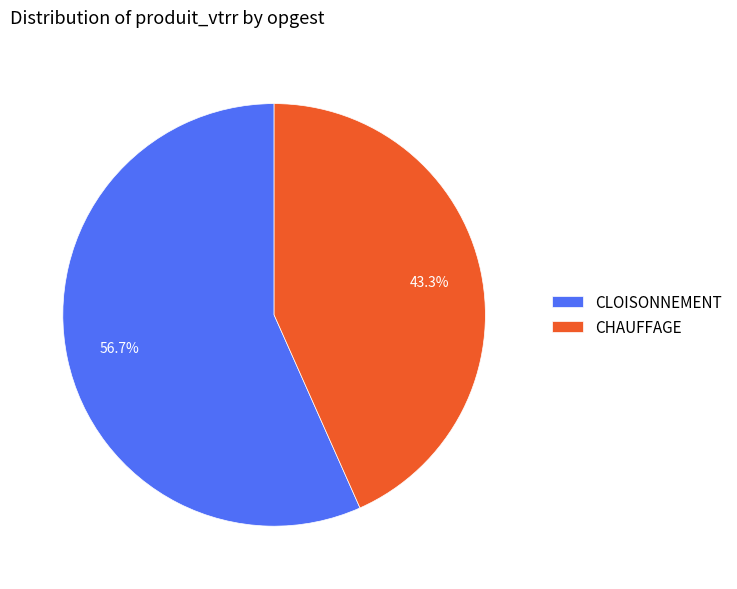

What is the ratio of the value at CHAUFFAGE to the value at CLOISONNEMENT?

0.8